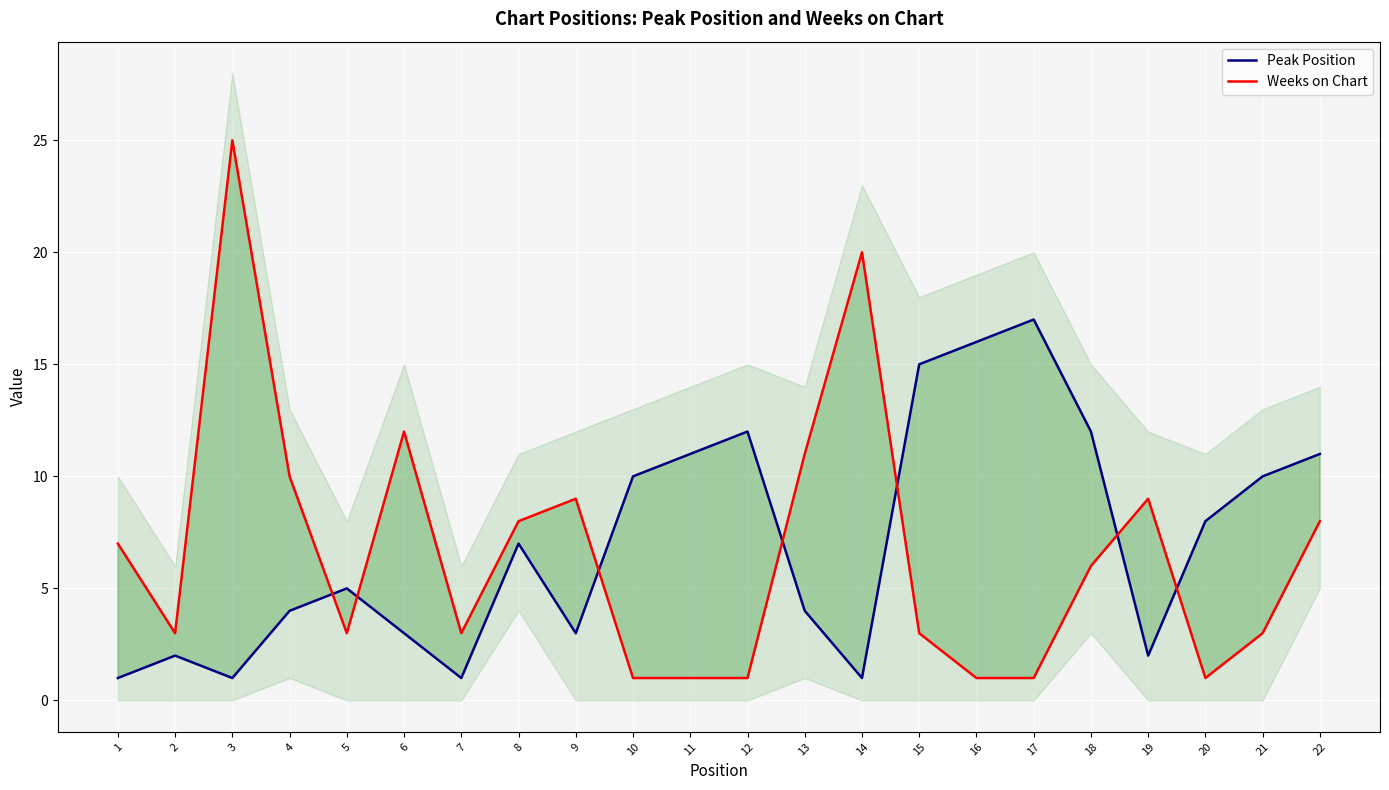

Is the value of Peak Position at 16 greater than the value of Weeks on Chart at 18?

Yes